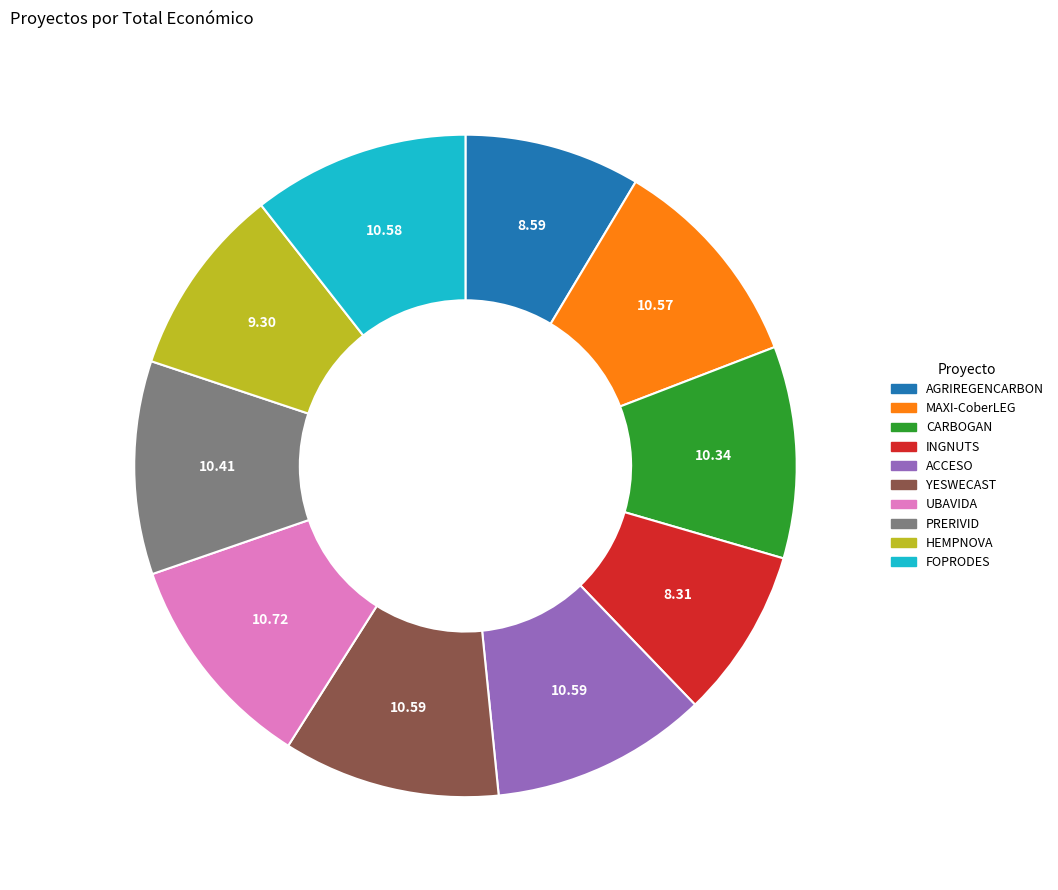

Count the number of slices in the pie.

10